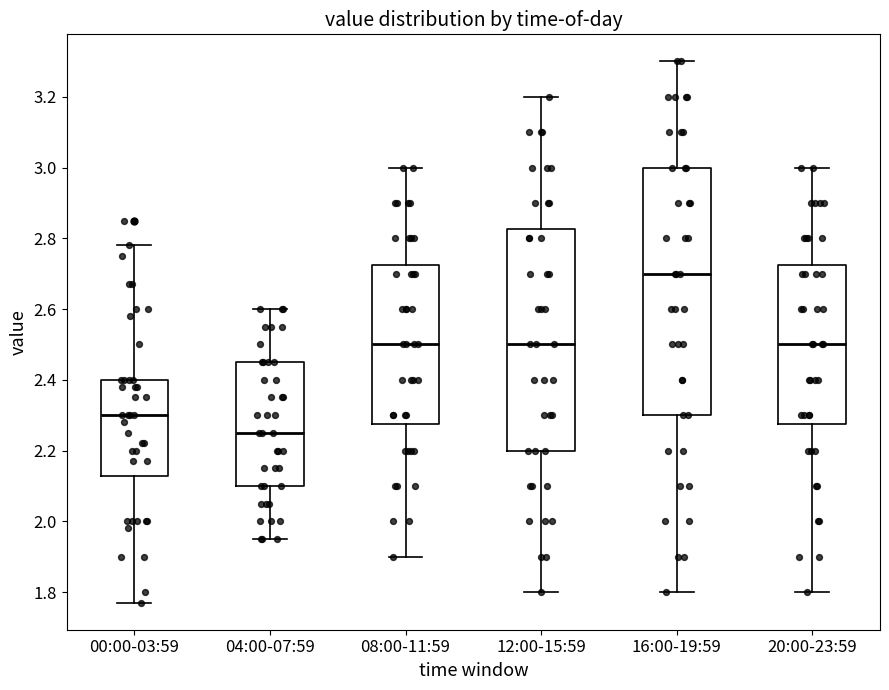

Where does the lower whisker of the box for 20:00-23:59 end on the y-axis? The values are not printed on the chart, so give them approximately, as read against the axis.

1.80